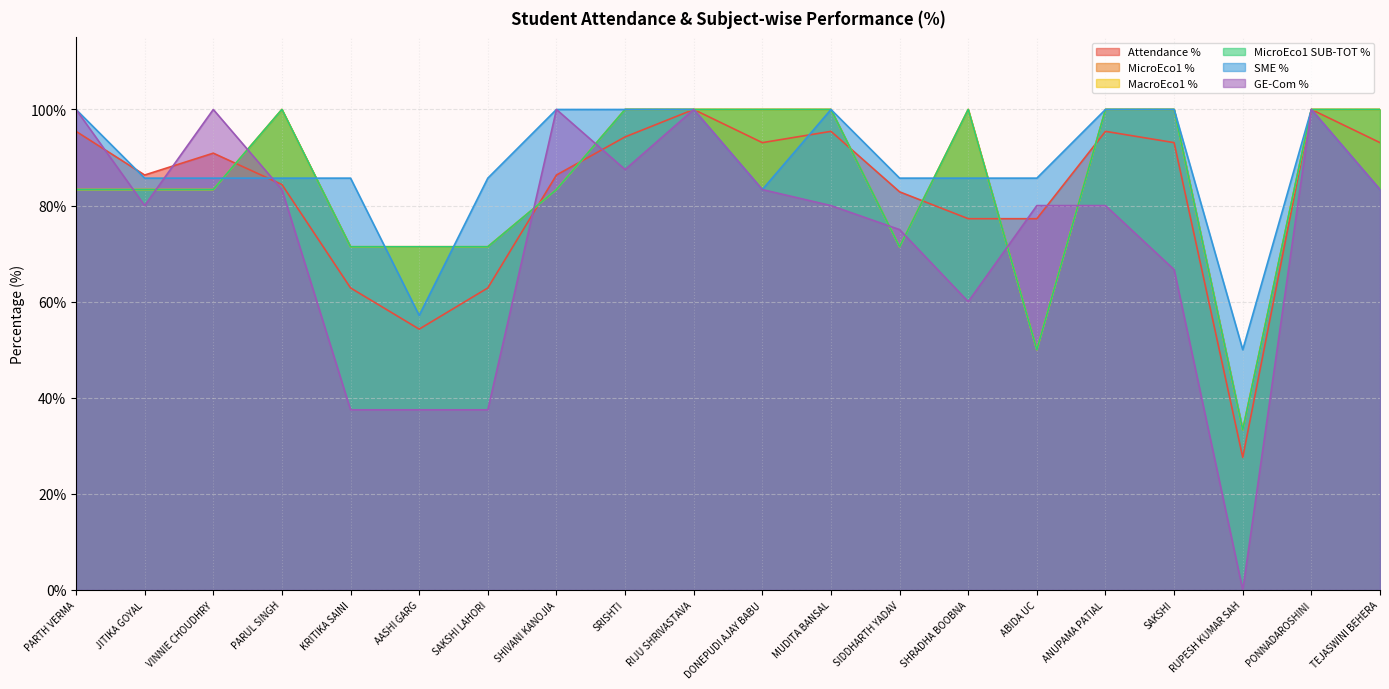

How many lines are shown in the chart?

6